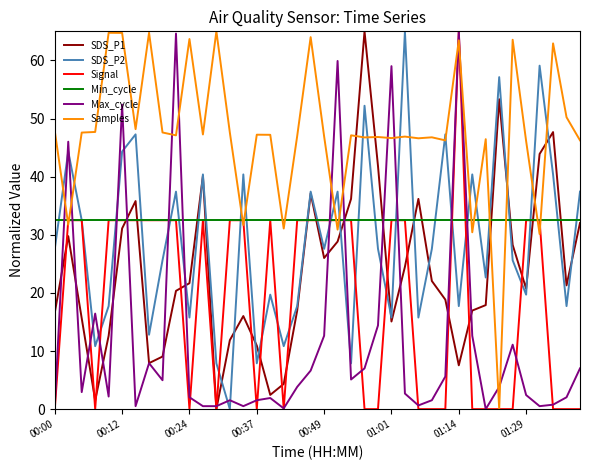

Which series has the largest total across all categories?

Samples